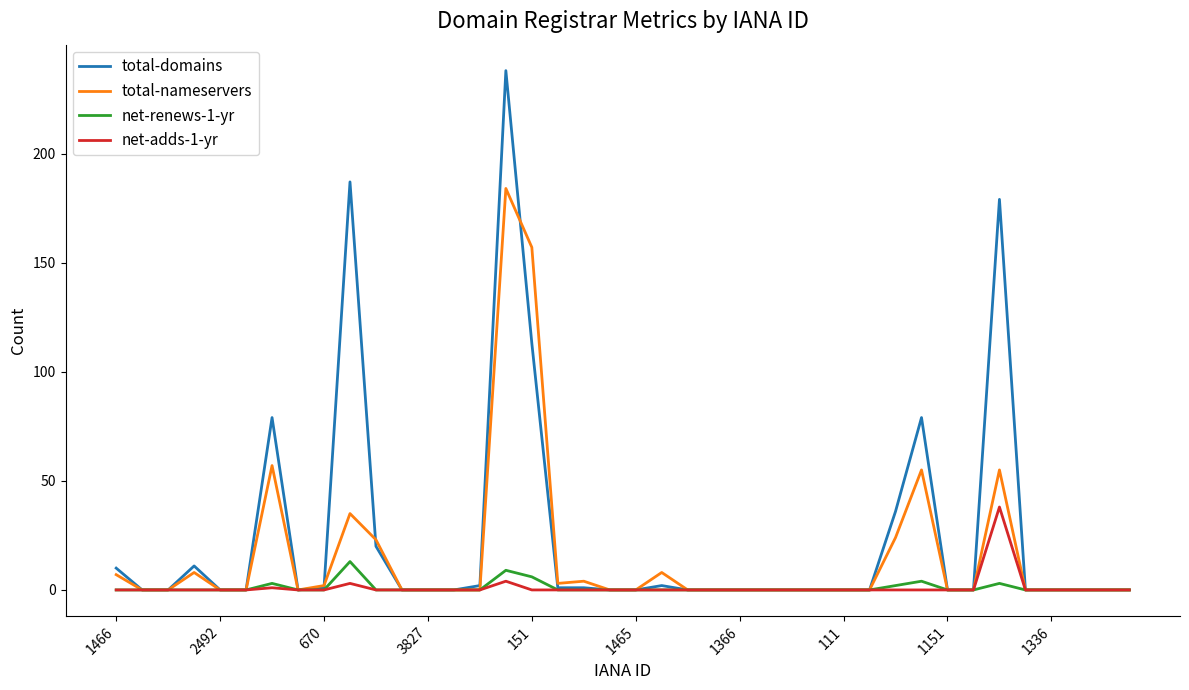

What is the greatest value displayed?

238